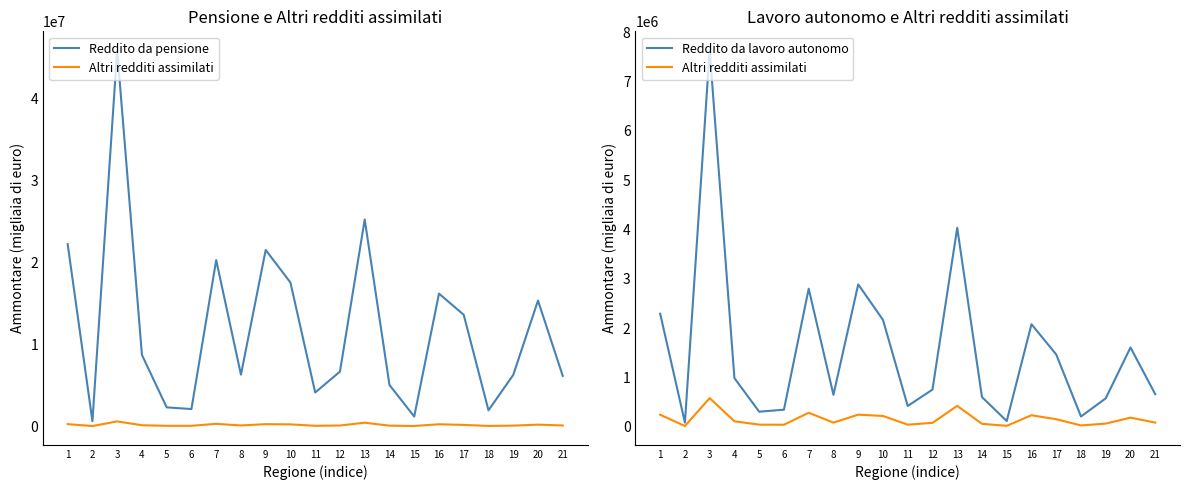

Between 15 and 19, which series saw the biggest shift?

Reddito da pensione